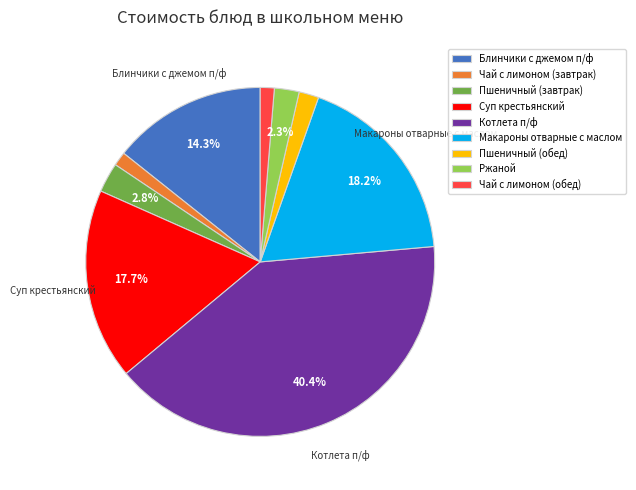

How many slices are in this pie chart?

9